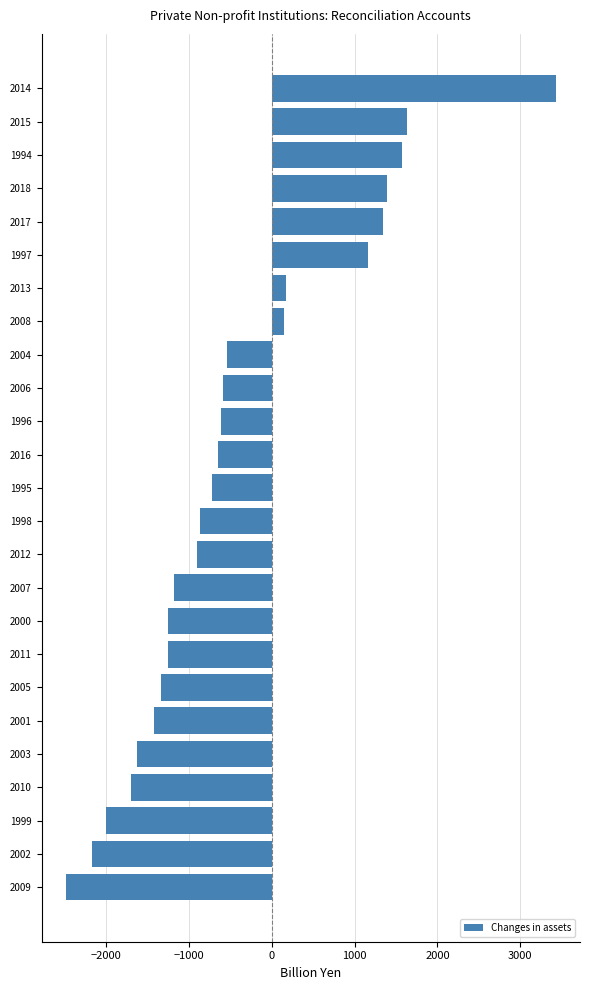

True or false: the data shows -379.2 at 2001.

False